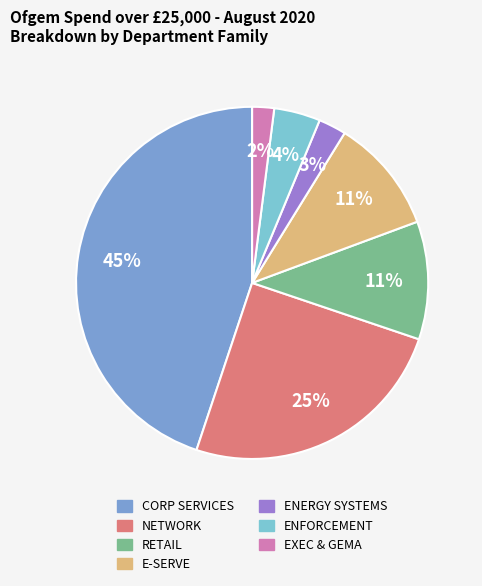

What is the largest slice in the pie chart?

CORP SERVICES